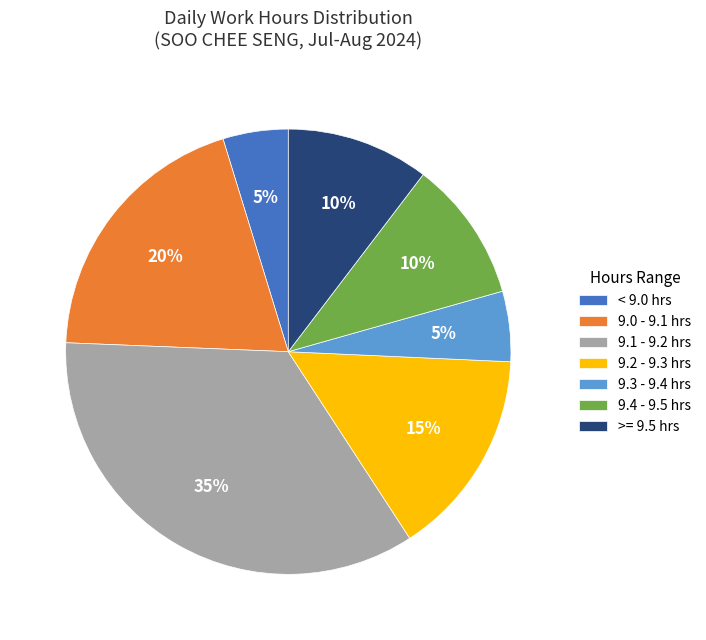

How many slices are in this pie chart?

7